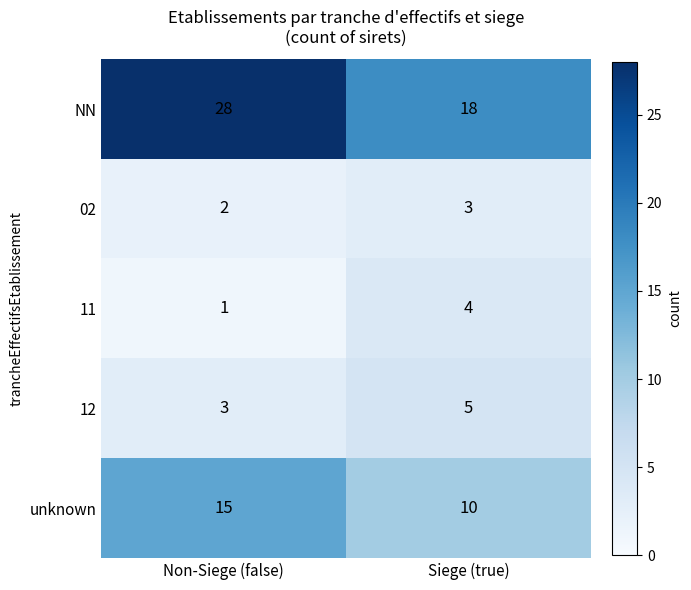

What is the minimum value shown in the chart?

1